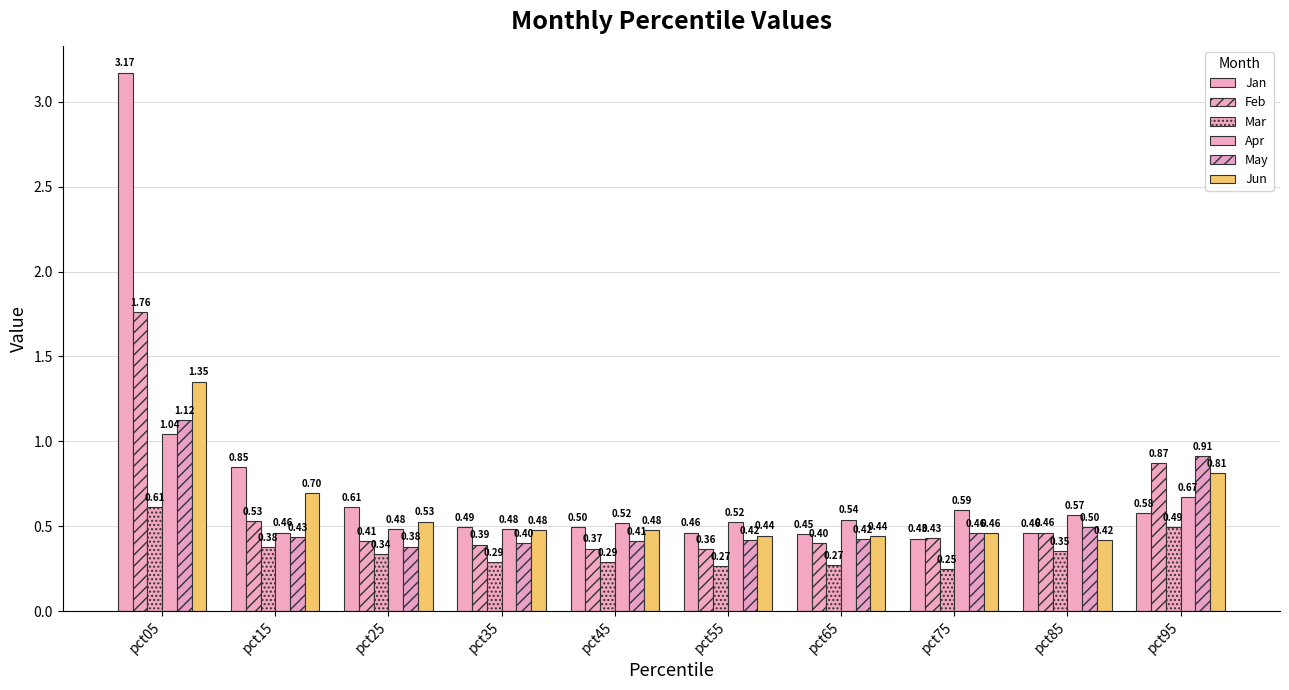

What is the value of the Jun bar at the 8th from the left?

0.5